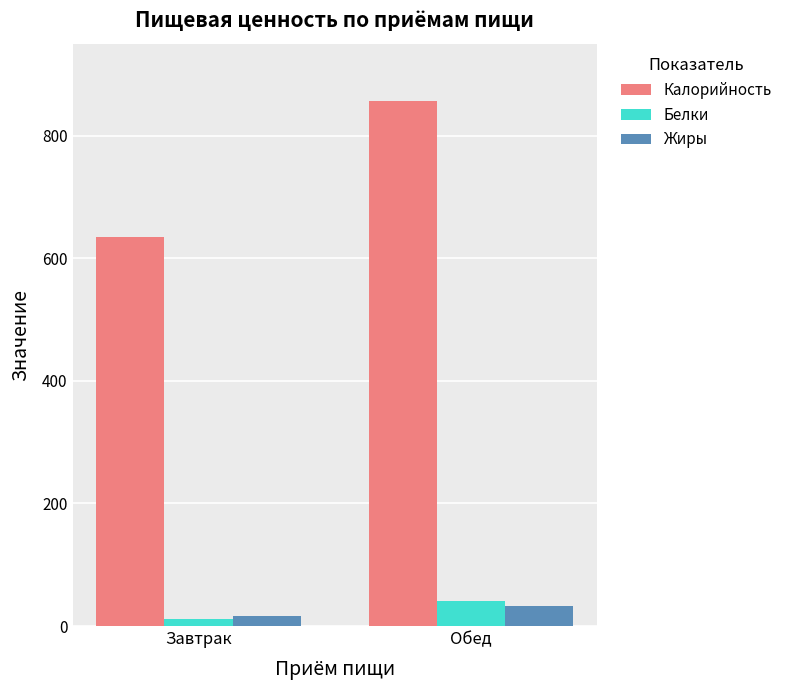

How many categories are shown in the chart?

2